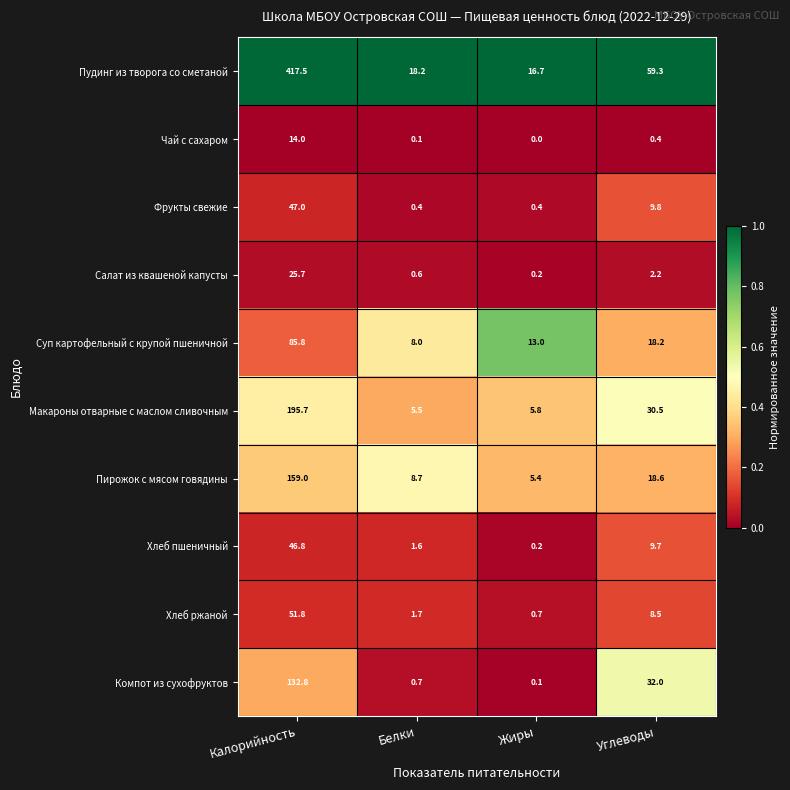

Which series has the widest spread of values?

Пудинг из творога со сметаной